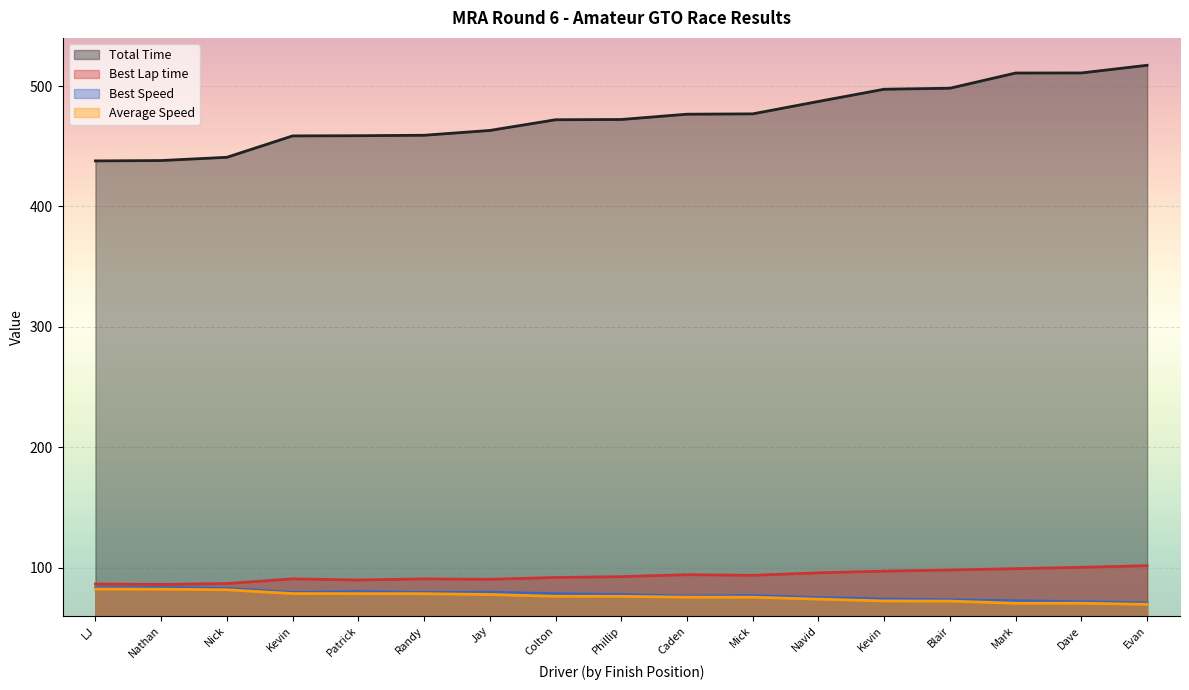

What are all the series names shown in the legend?

Total Time, Best Lap time, Best Speed, Average Speed